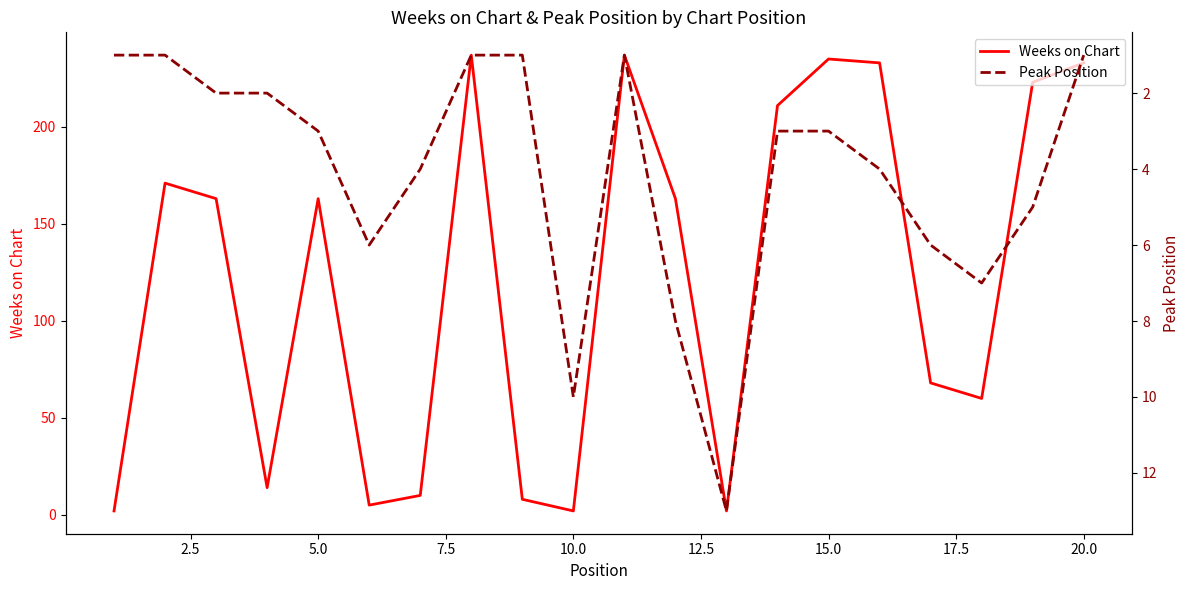

How many lines are shown in the chart?

2